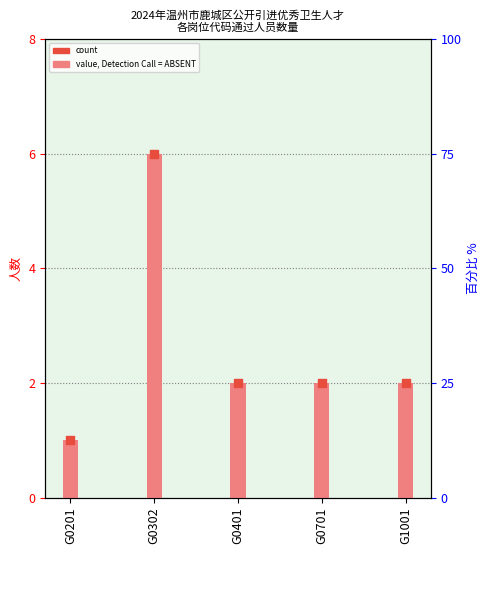

Which series contains the highest Y value?

count